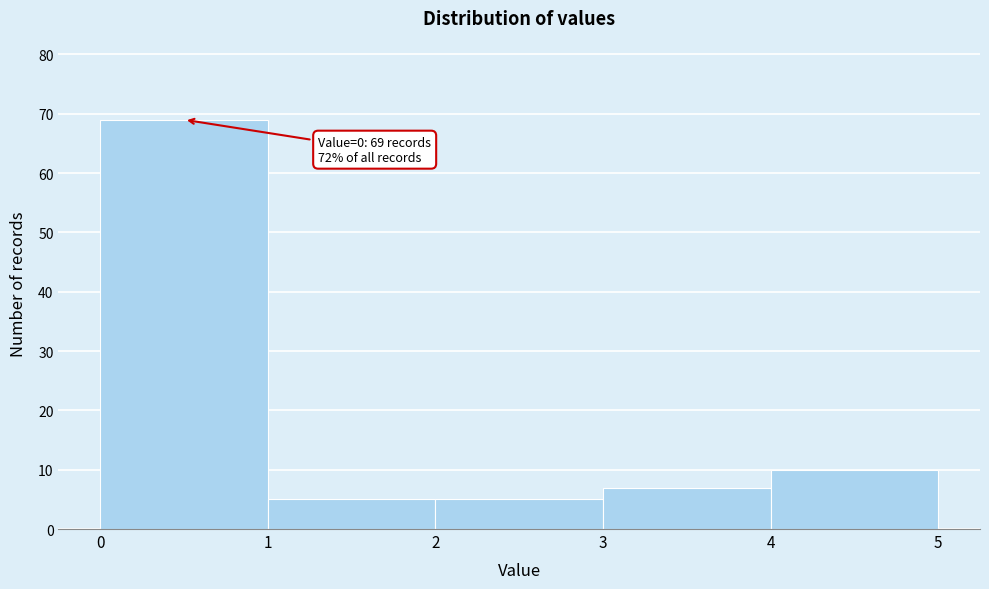

Which range on the x-axis has the tallest bar?

0 to 1